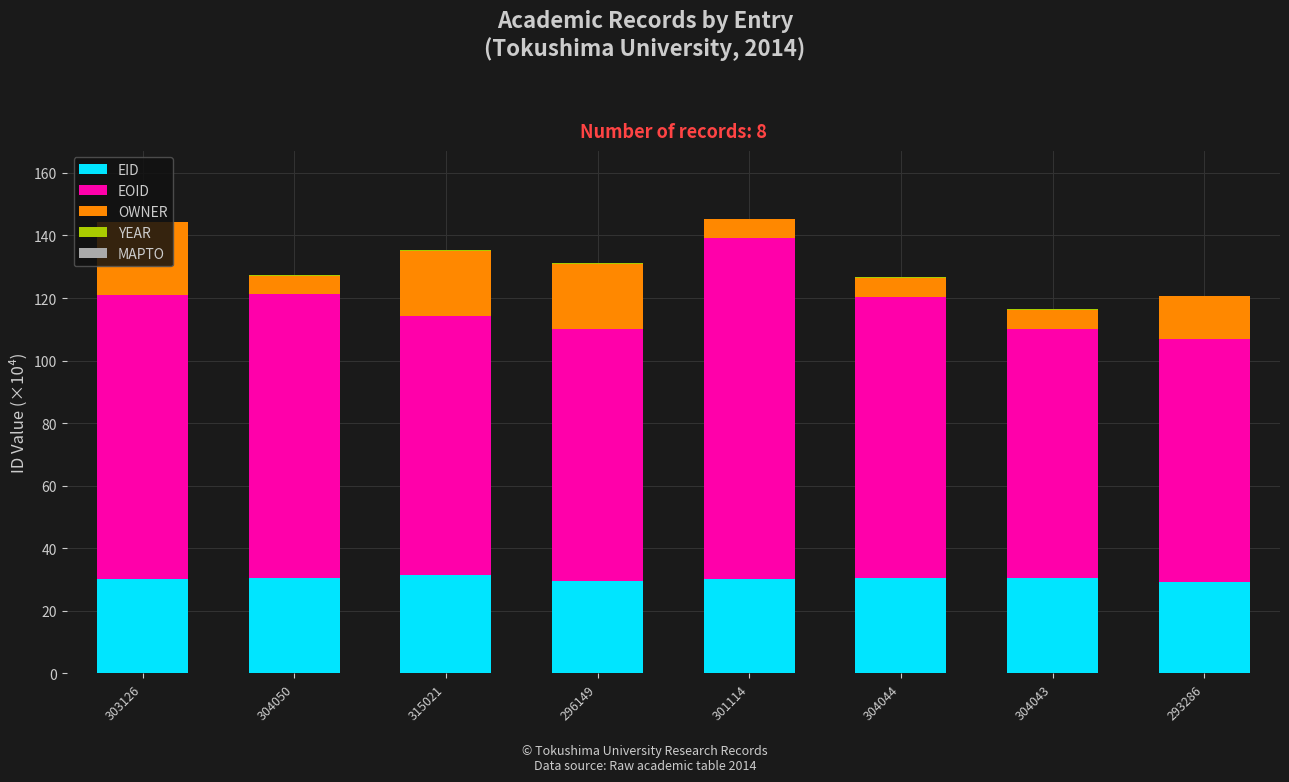

The value of EID at 303126 is 53.9. True or false?

False